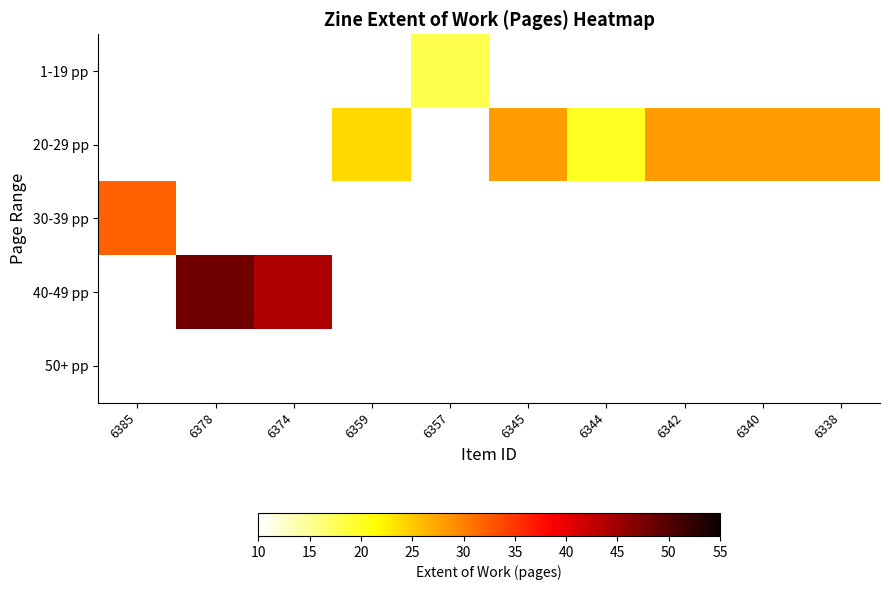

What is the smallest value displayed?

18.0